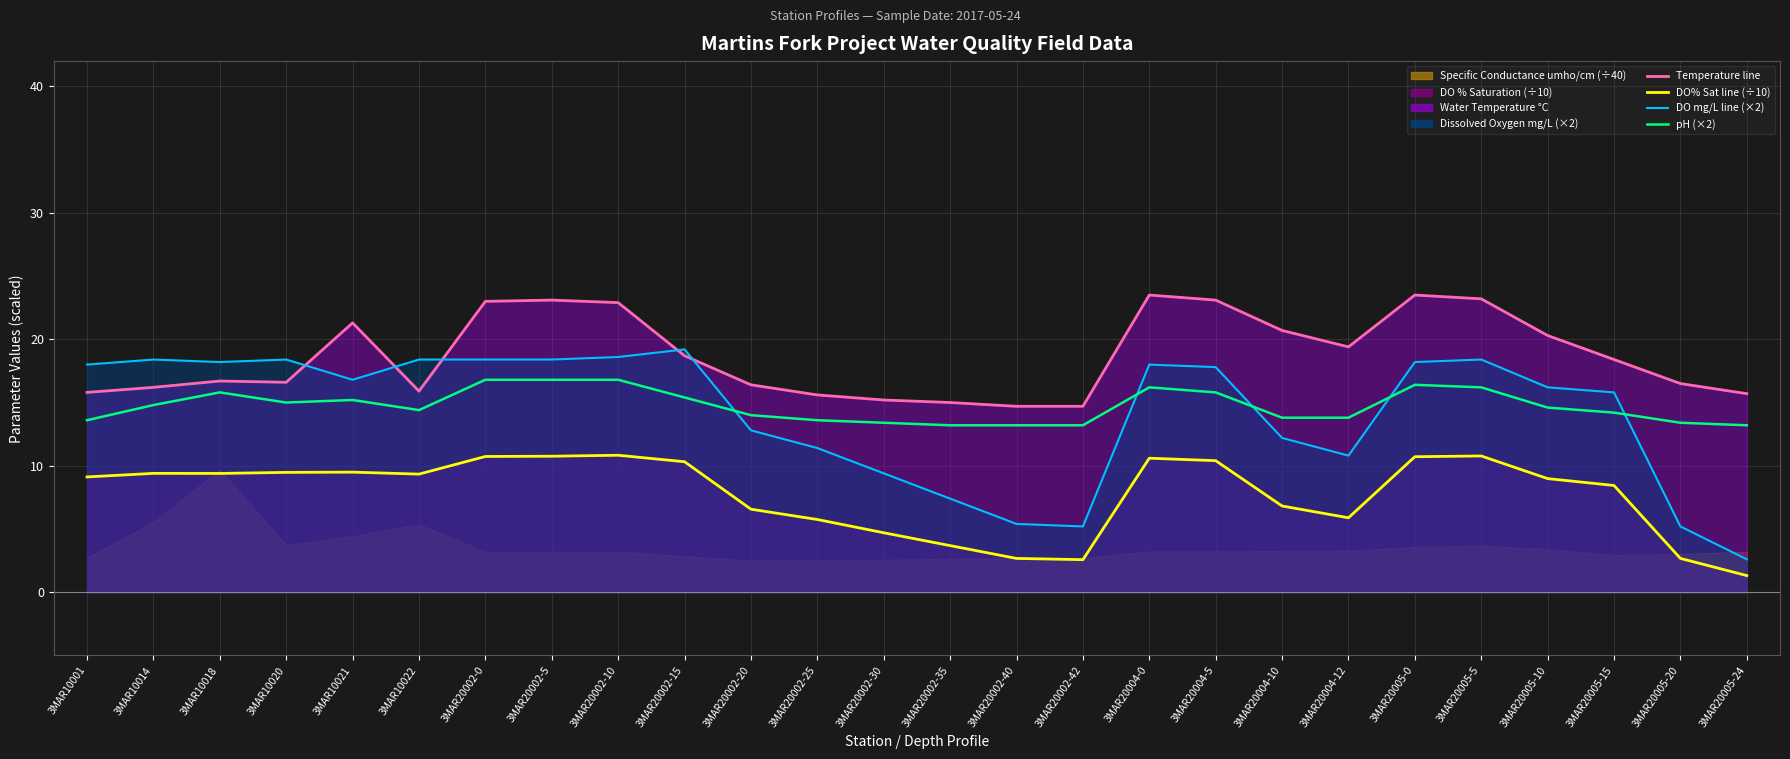

The value of Dissolved Oxygen mg/L at 3MAR20005-24 is 2.6. True or false?

True